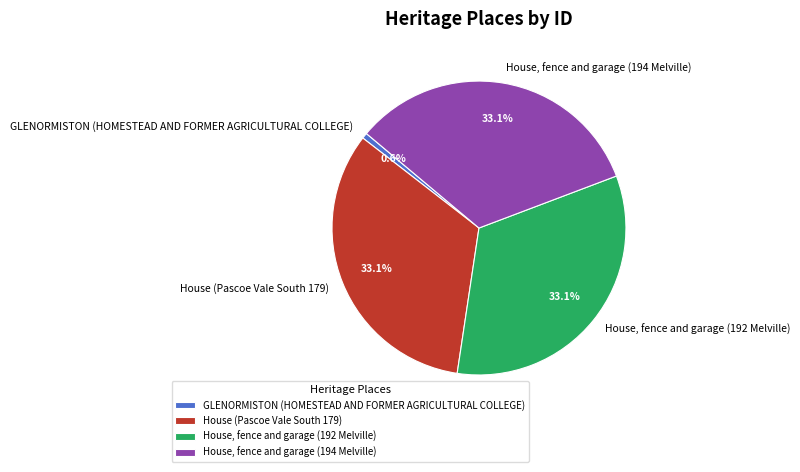

To the nearest percent, what percentage of the pie is House (Pascoe Vale South 179)?

33%